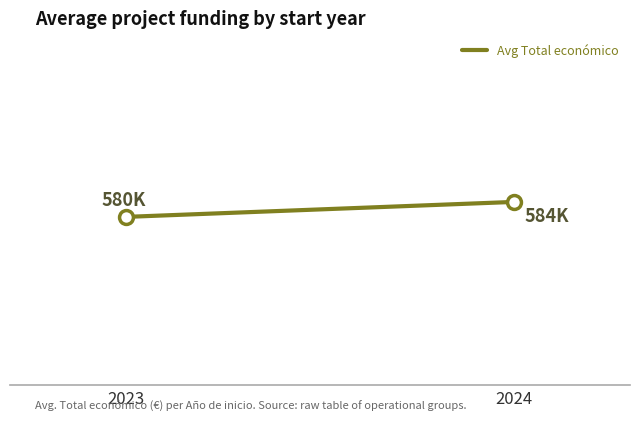

What is the ratio of the value at 2023 to the value at 2024?

1.0